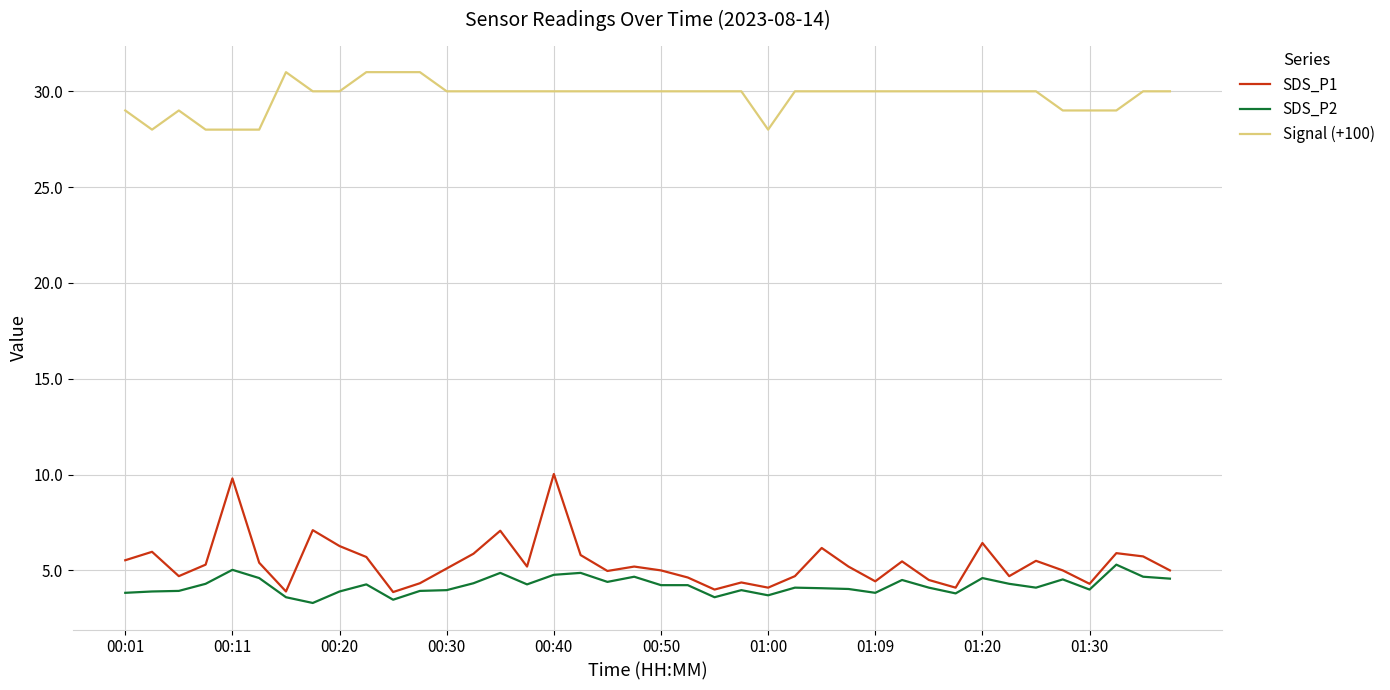

Does the chart have visible grid lines?

Yes